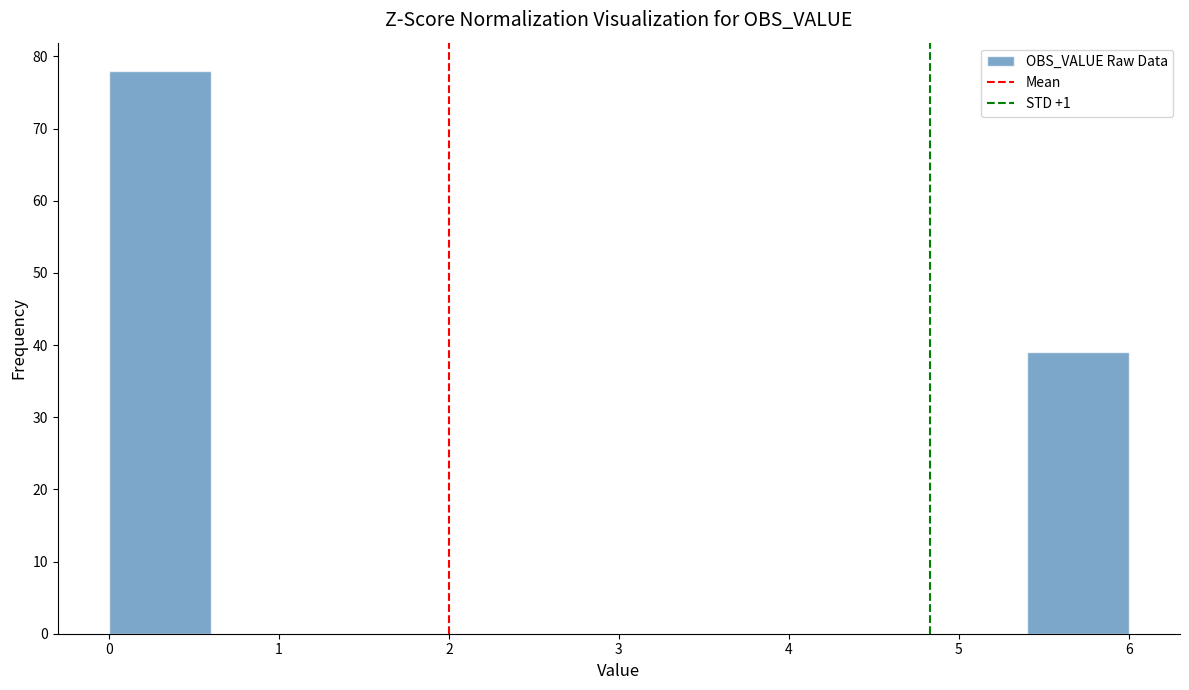

Which range on the x-axis has the tallest bar?

0.0 to 0.6